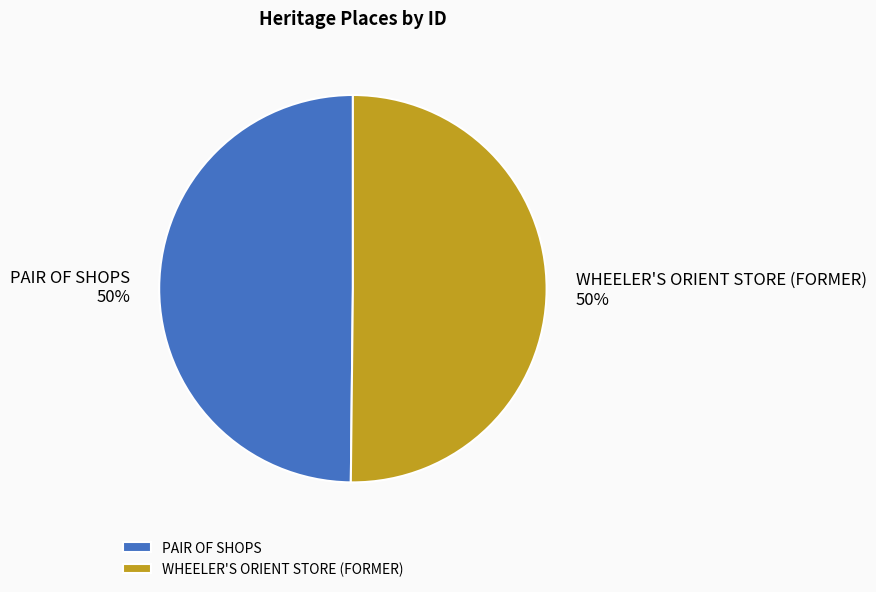

Do PAIR OF SHOPS and WHEELER'S ORIENT STORE (FORMER) together represent more than half of the pie?

Yes